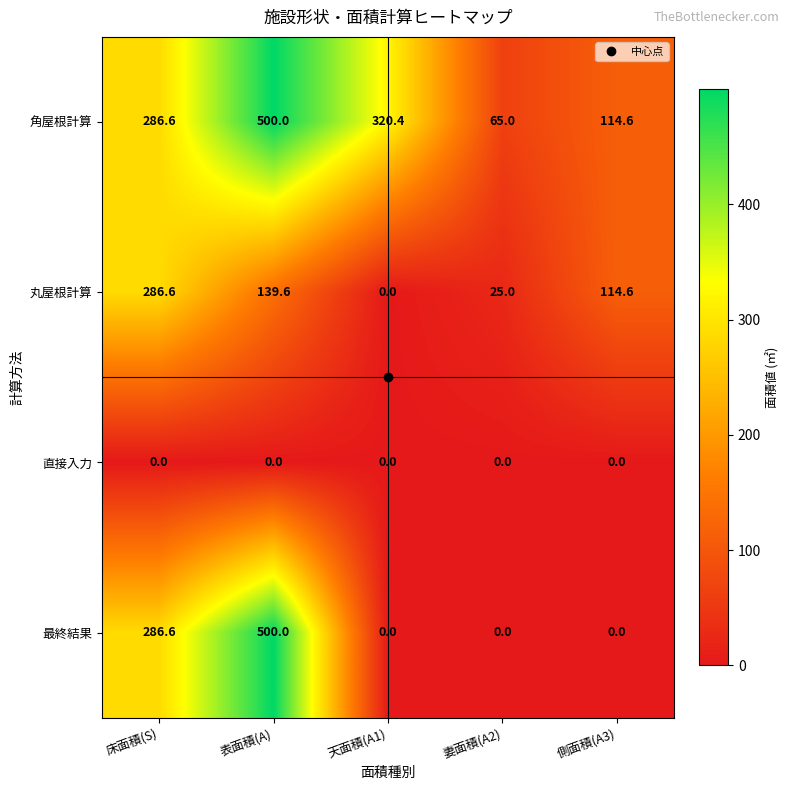

Between 天面積(A1) and 妻面積(A2), which series saw the biggest shift?

角屋根計算